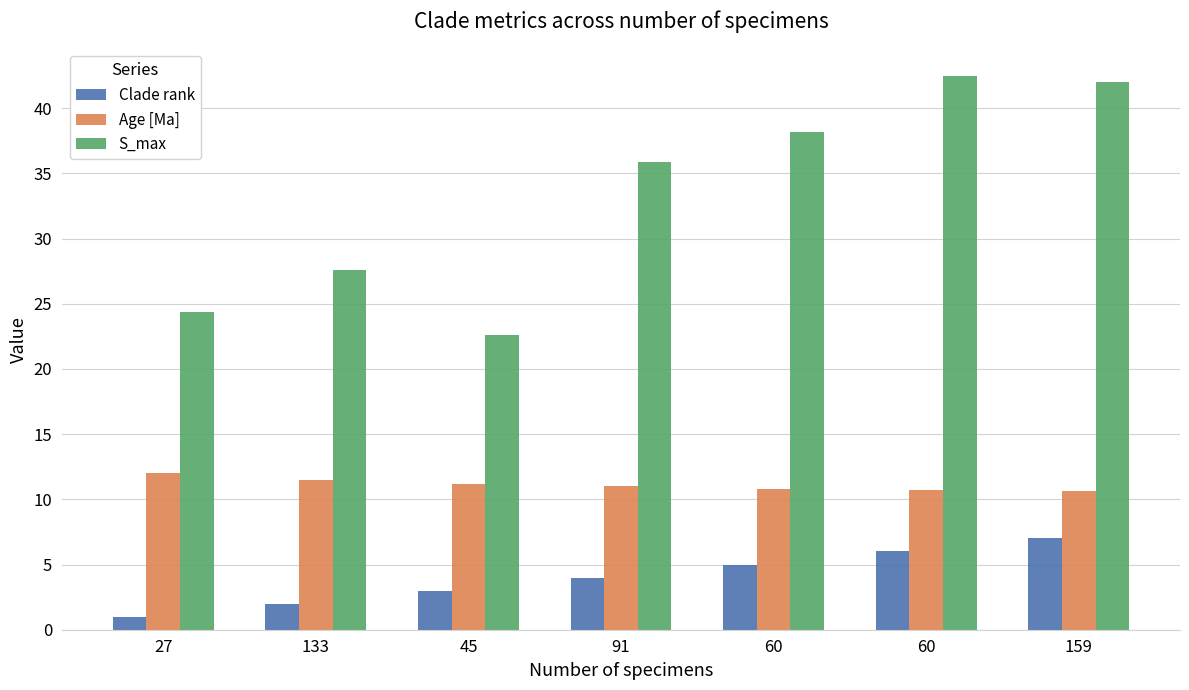

How many categories are shown in the chart?

7